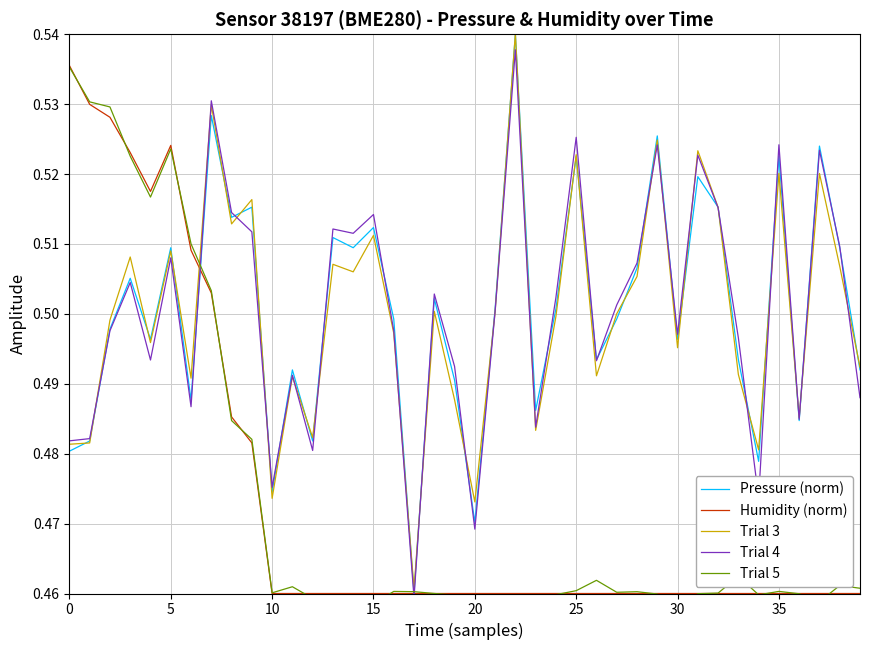

Between 9 and 11, which series saw the biggest shift?

Trial 3